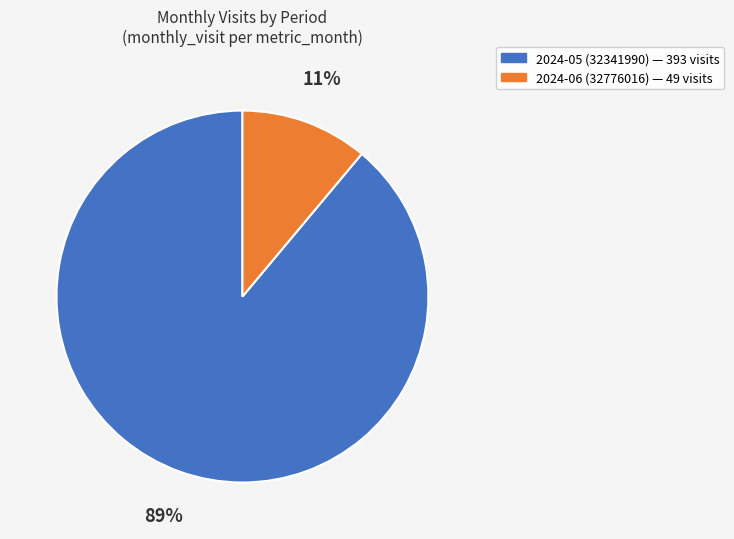

Is the sum of 2024-05 (32341990) and 2024-06 (32776016) greater than half?

Yes